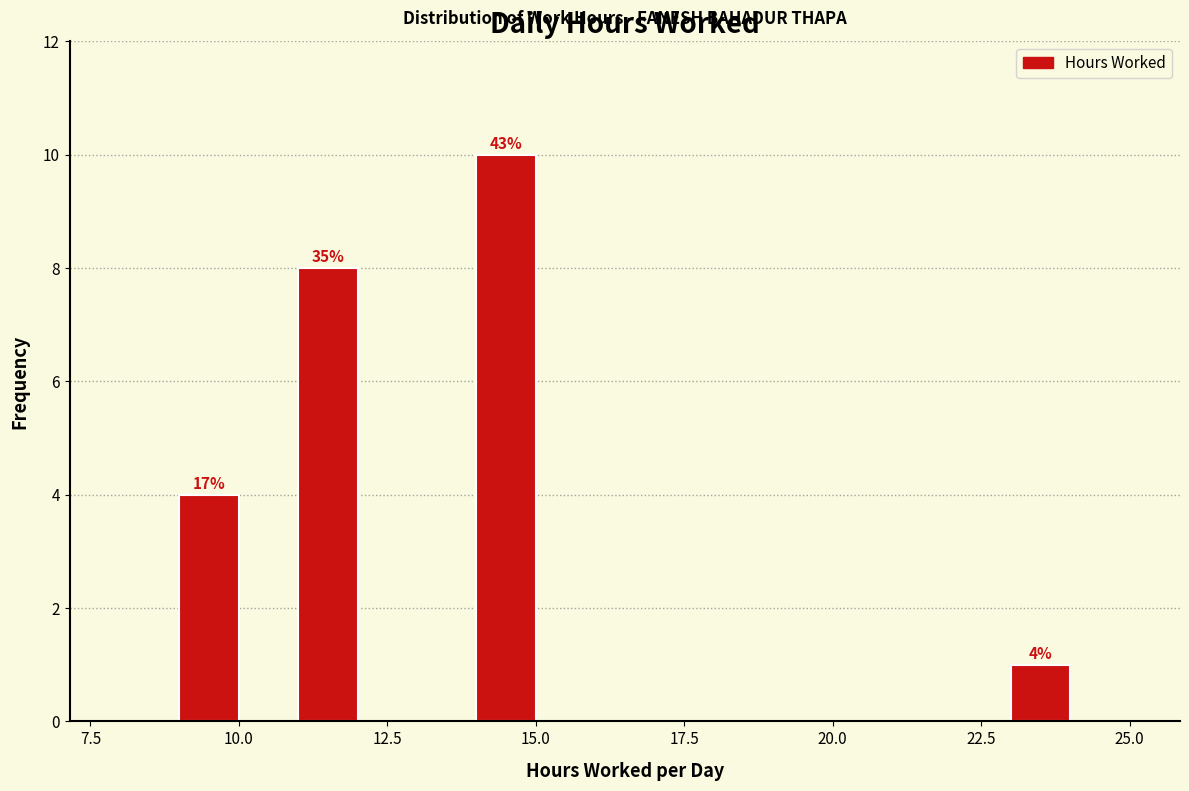

Read against the x-axis, roughly where is the centre of the tallest bar?

14.5